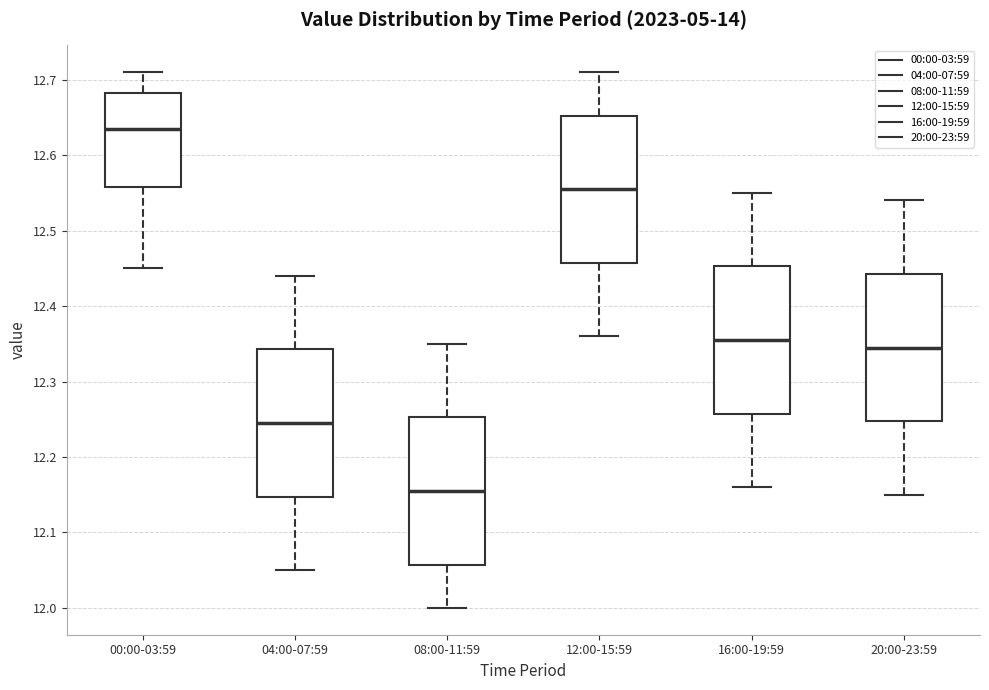

Reading left to right, read every box against the y-axis: the position of its median line, the range the box covers, and the ends of its whiskers. The values are not printed on the chart, so give them approximately, as read against the axis.

00:00-03:59: median 12.64, box 12.56 to 12.68, whiskers 12.45 to 12.71
04:00-07:59: median 12.25, box 12.15 to 12.34, whiskers 12.05 to 12.44
08:00-11:59: median 12.16, box 12.06 to 12.25, whiskers 12.00 to 12.35
12:00-15:59: median 12.56, box 12.46 to 12.65, whiskers 12.36 to 12.71
16:00-19:59: median 12.36, box 12.26 to 12.45, whiskers 12.16 to 12.55
20:00-23:59: median 12.35, box 12.25 to 12.44, whiskers 12.15 to 12.54